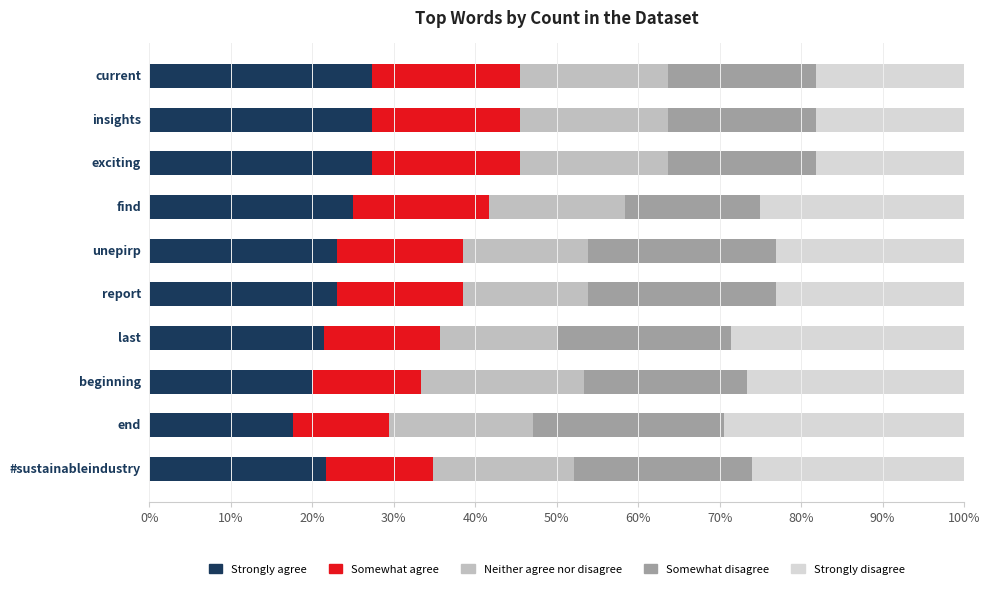

Which series has the widest spread of values?

Strongly disagree